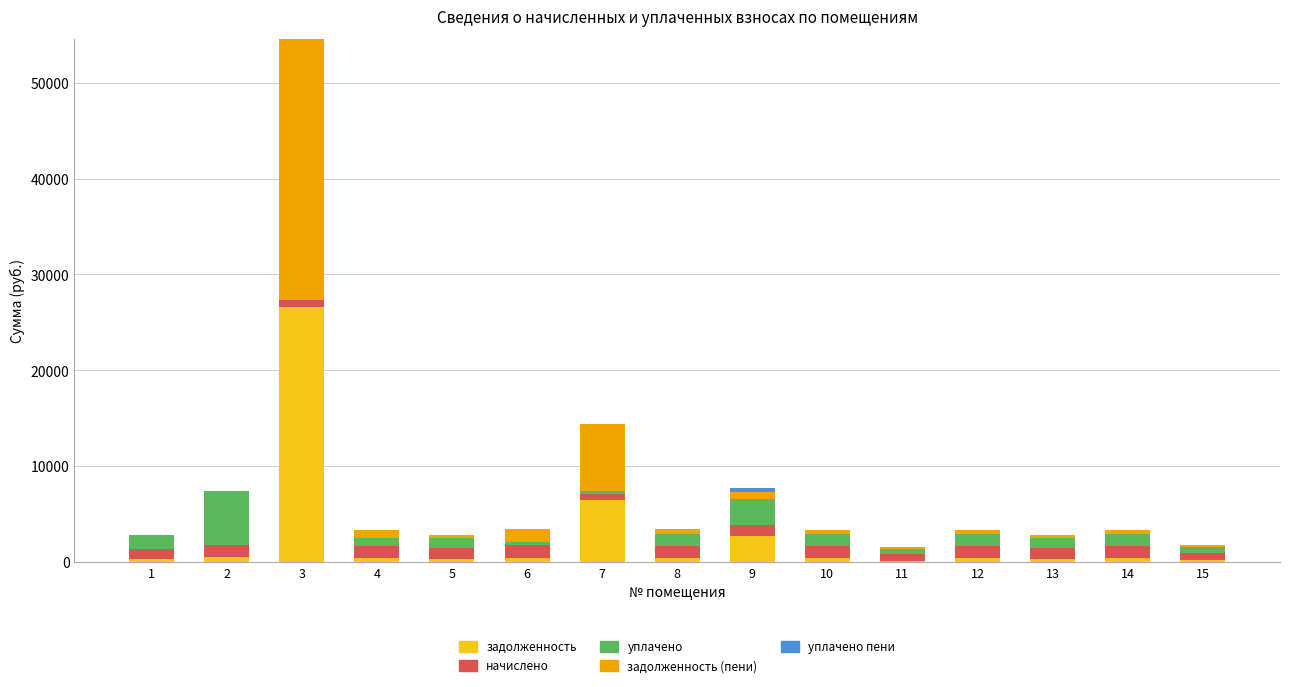

What is the highest value of the задолженность series?

26628.9